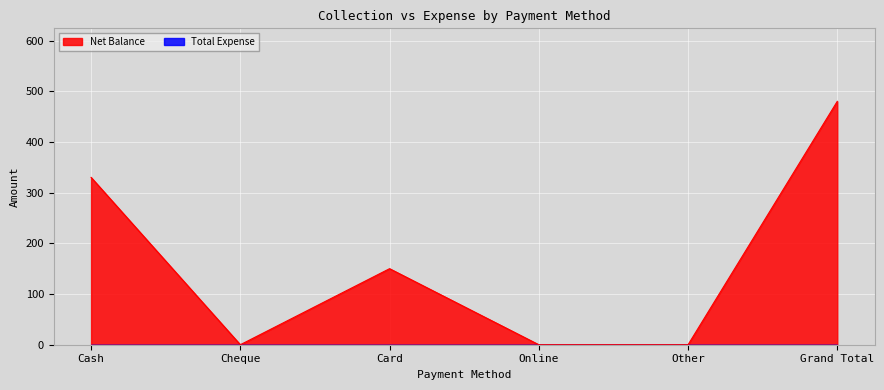

Which has a higher value, Online or Grand Total?

Grand Total